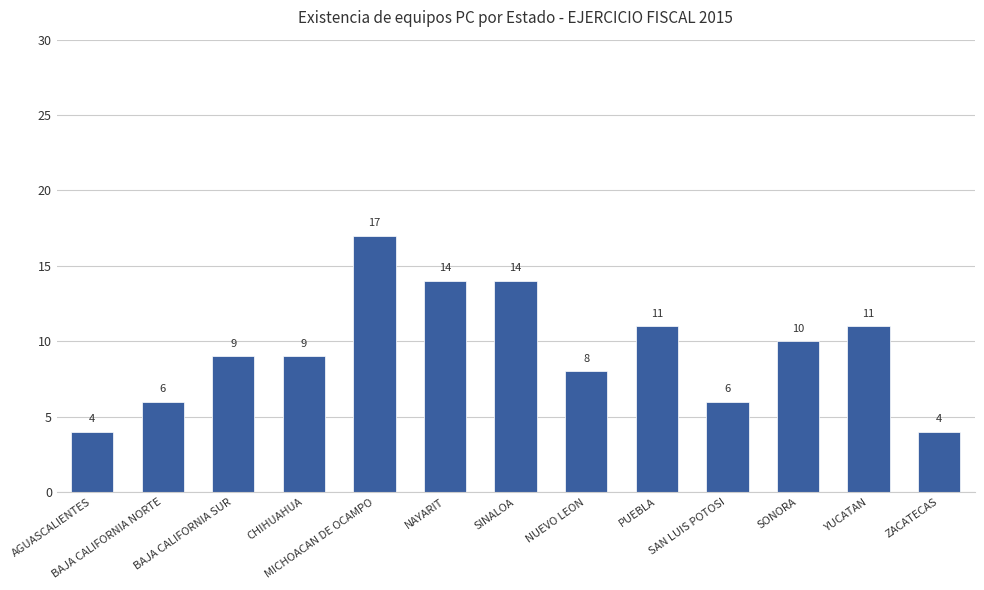

What is the difference between the values at CHIHUAHUA and AGUASCALIENTES?

5